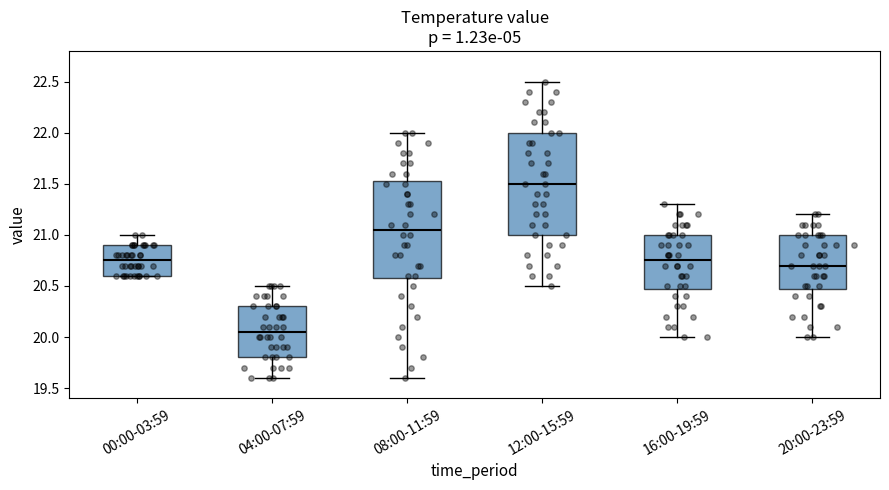

Where is the upper edge of the box for 00:00-03:59 on the y-axis? The values are not printed on the chart, so give them approximately, as read against the axis.

20.90